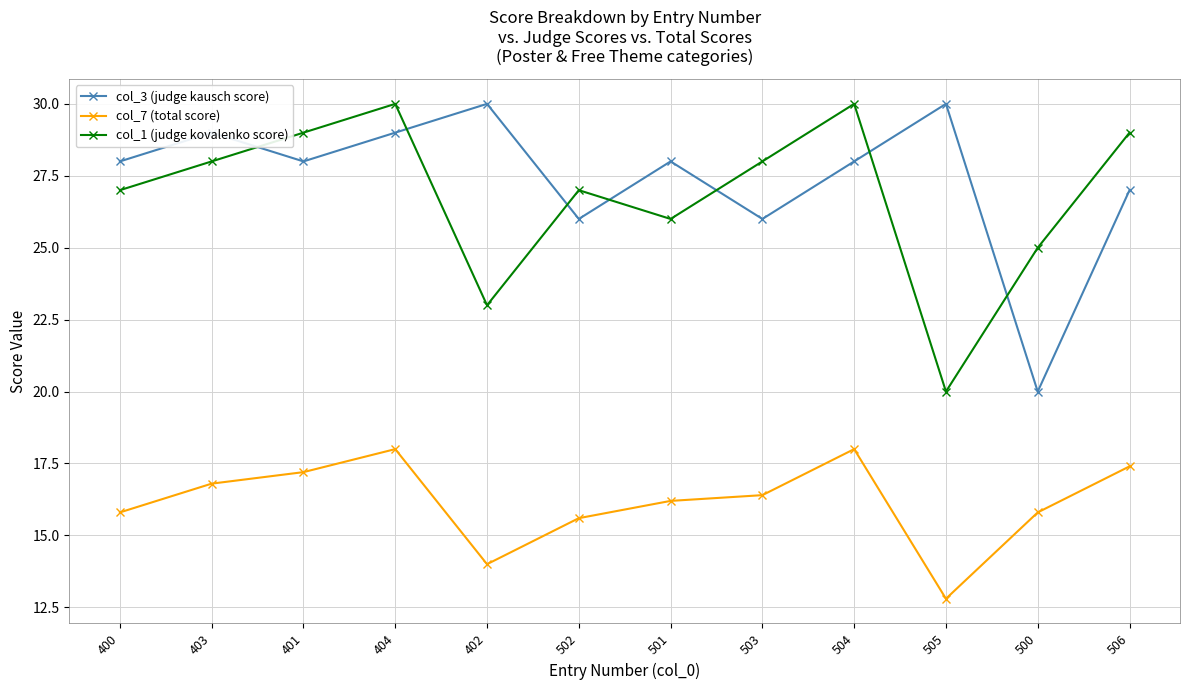

What value does the col_7 (total score) series have at 501?

16.2